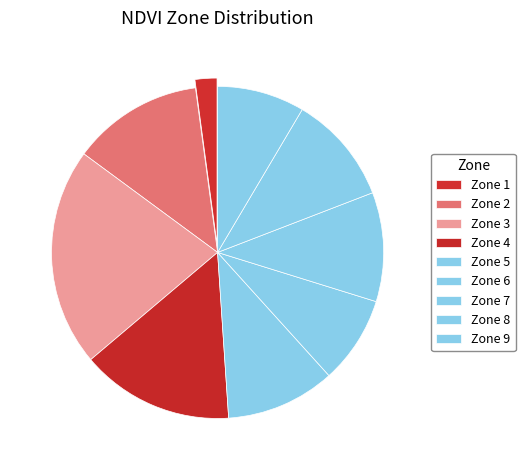

Count the number of slices in the pie.

9